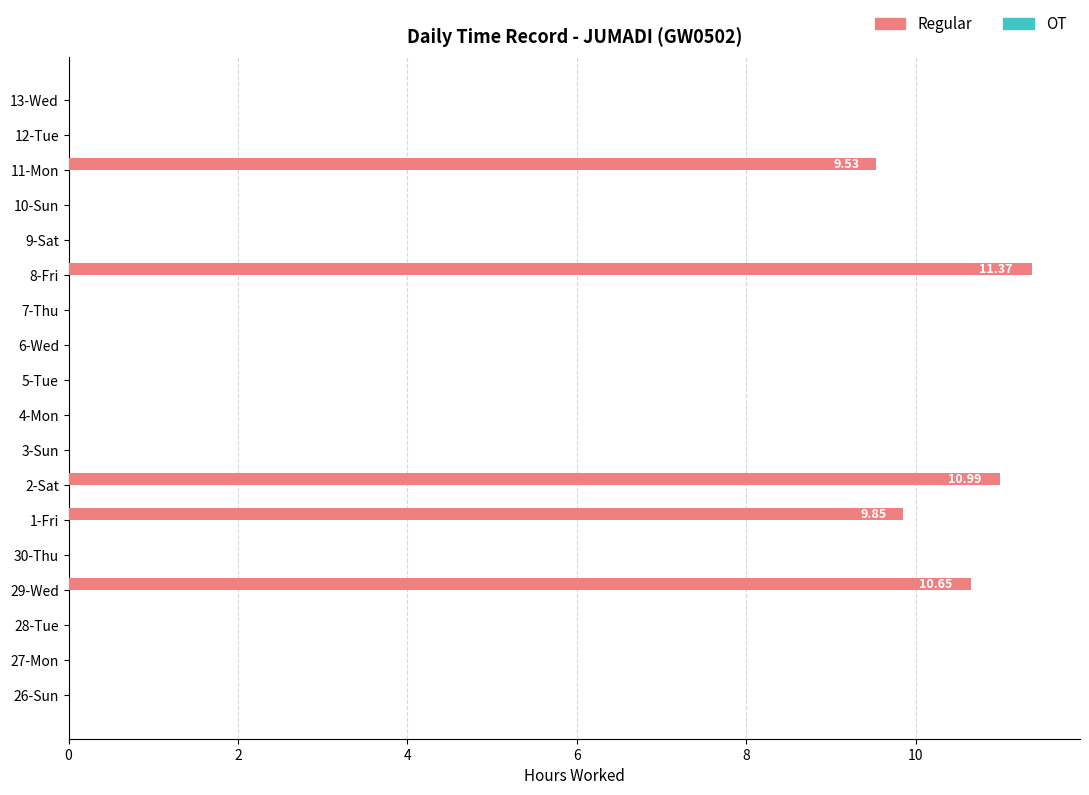

Are the bars grouped side by side (vs. stacked)?

No